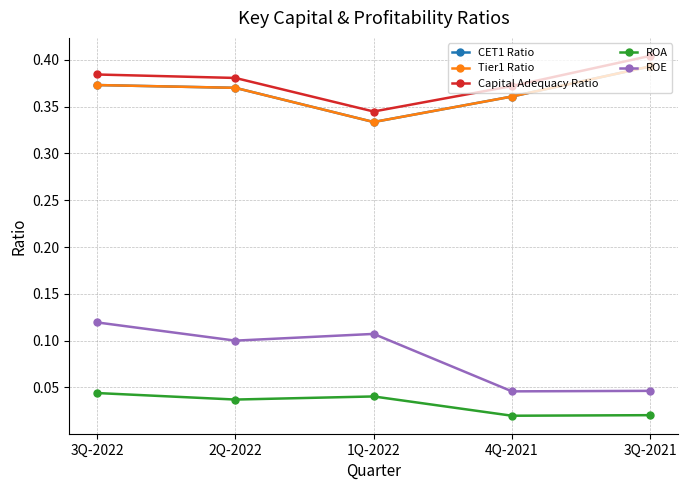

What position from the left is 3Q-2022?

1